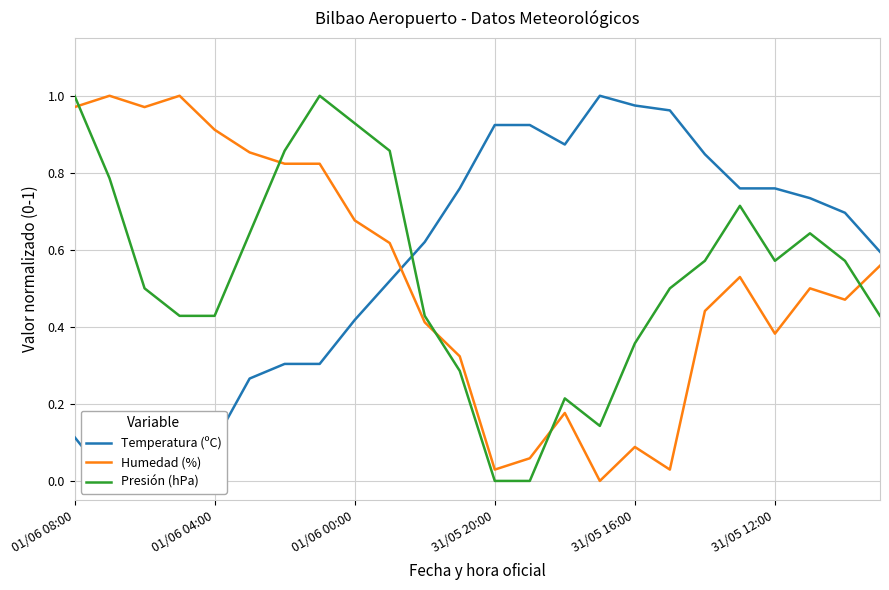

Rank the series by their average value, from lowest to highest.

Humedad (%), Presión (hPa), Temperatura (ºC)